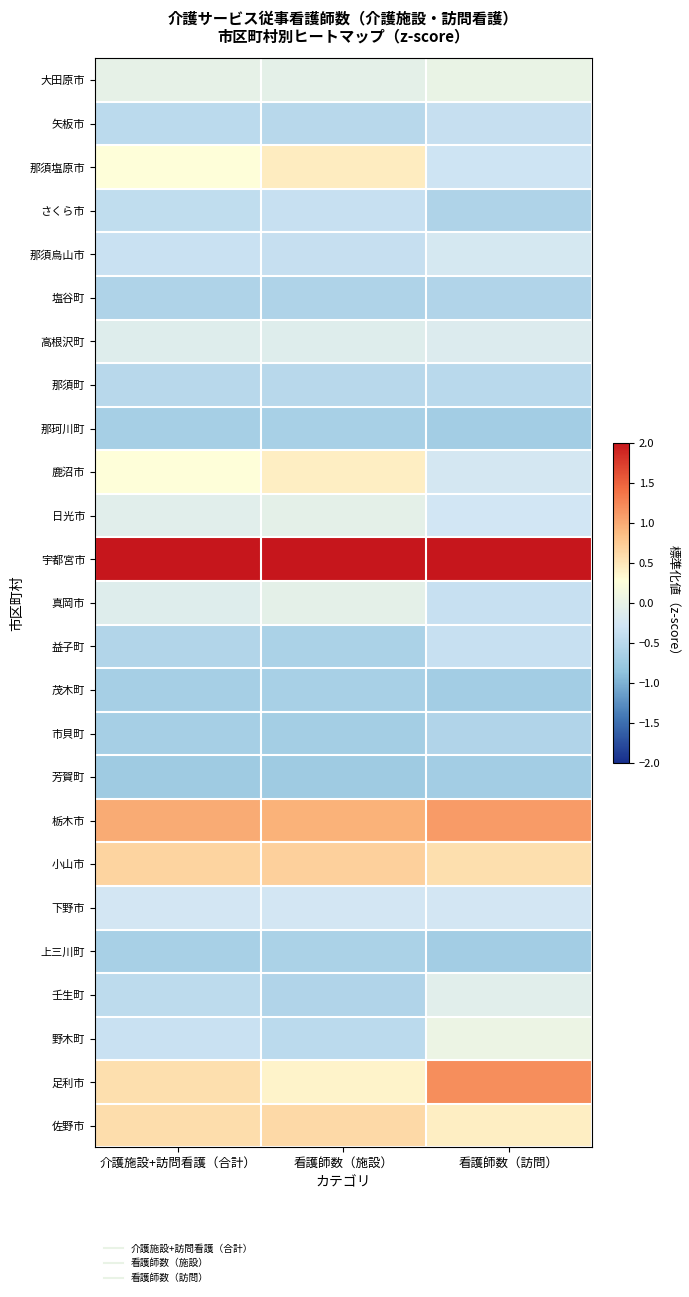

What is the smallest value displayed?

-0.7